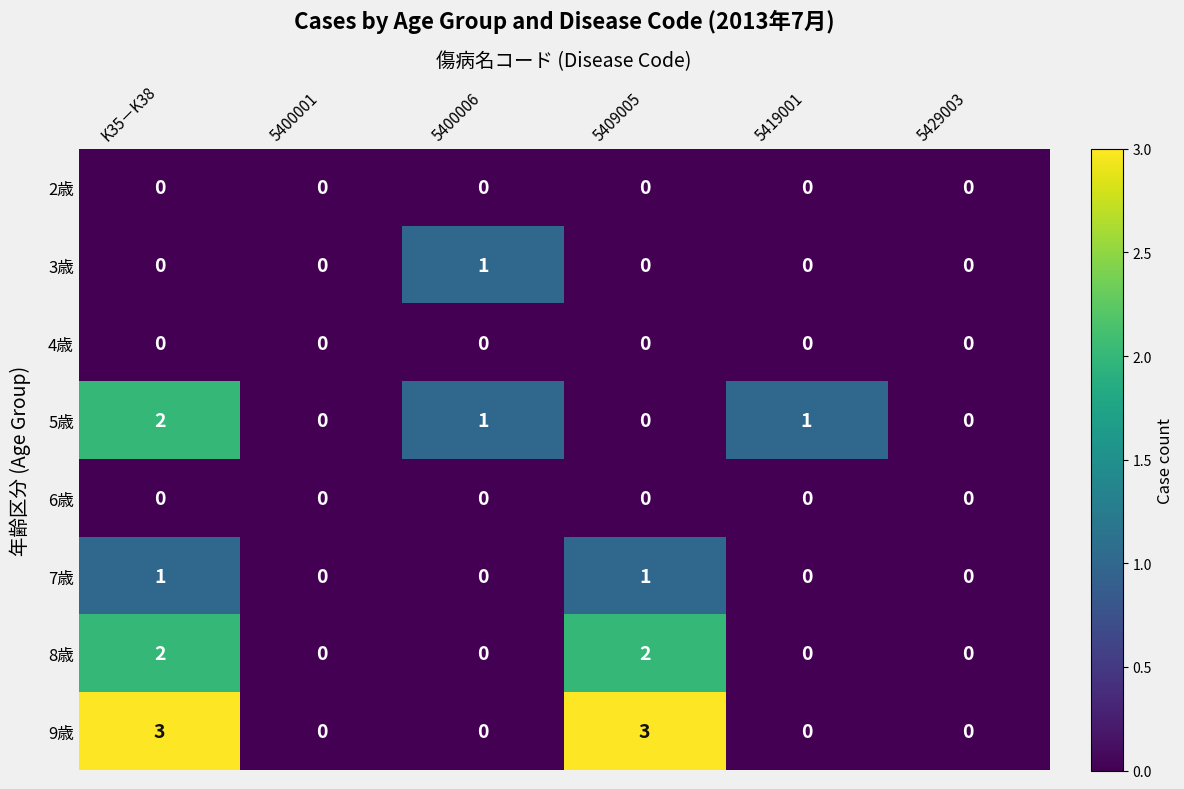

Is it true that 7歳 equals 1 at 5429003?

False